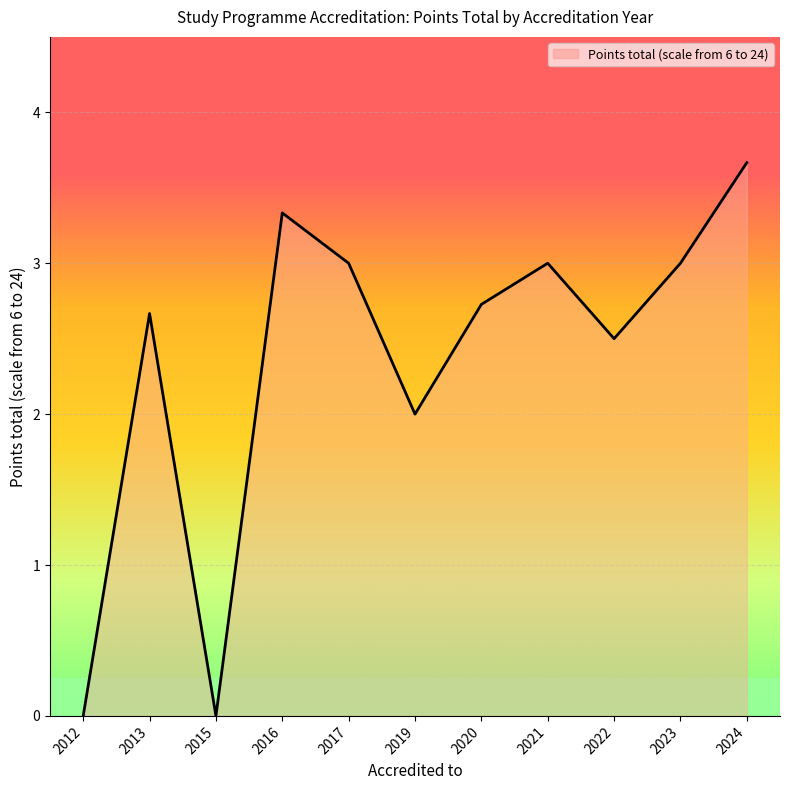

How many lines are shown in the chart?

1